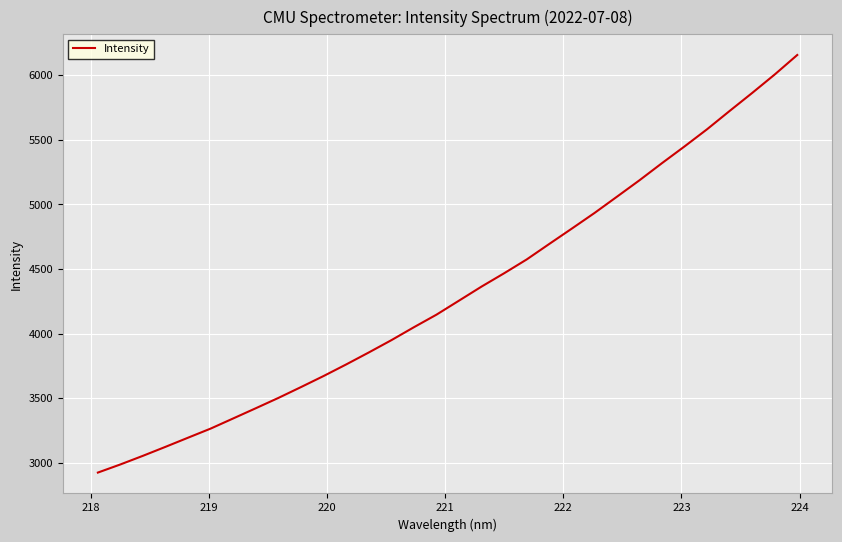

What is the smallest value displayed?

2923.7